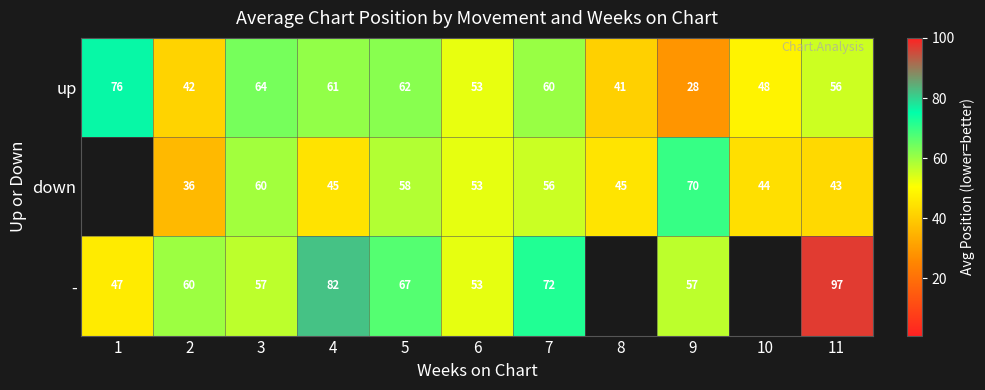

The up series shows 95.2 at 4. True or false?

False